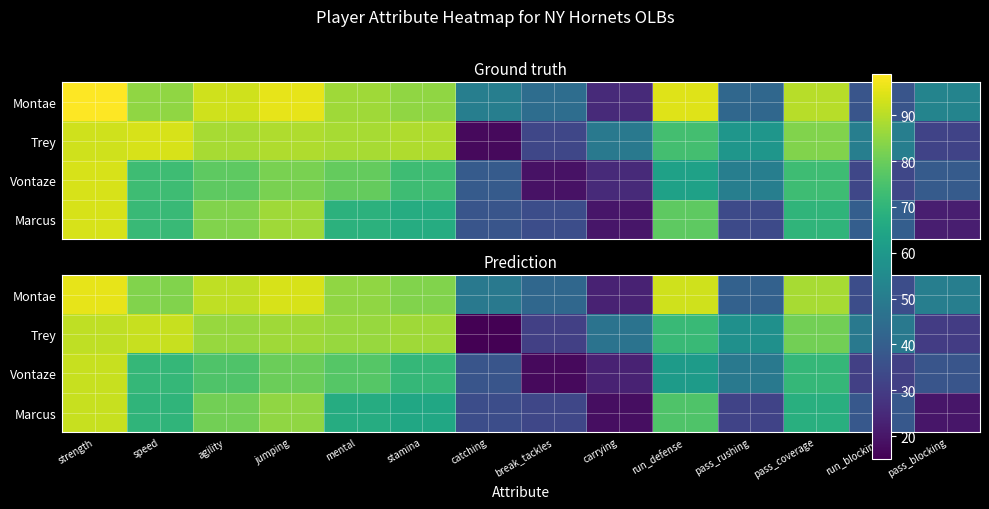

Which series has the largest total across all categories?

Montae